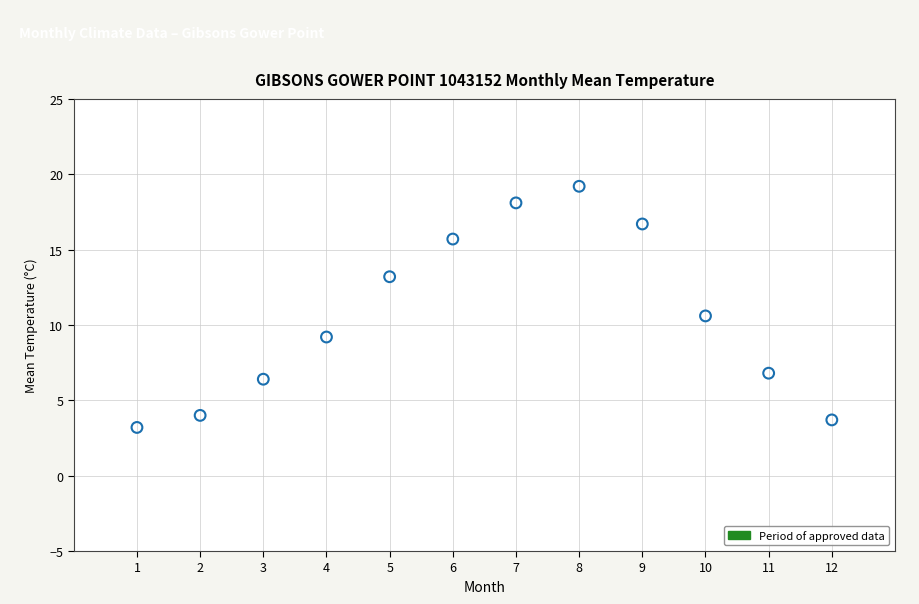

What Y value in the scatter plot is closest to 11?

10.6